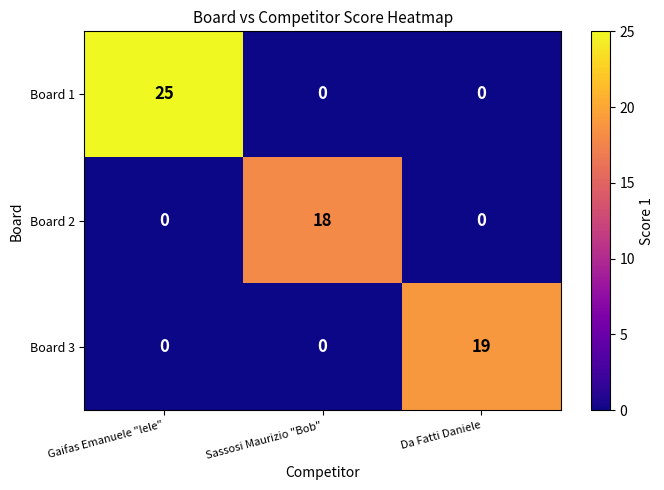

Reading left to right, extract all data points from this chart.

Board 1: 25	0	0
Board 2: 0	18	0
Board 3: 0	0	19